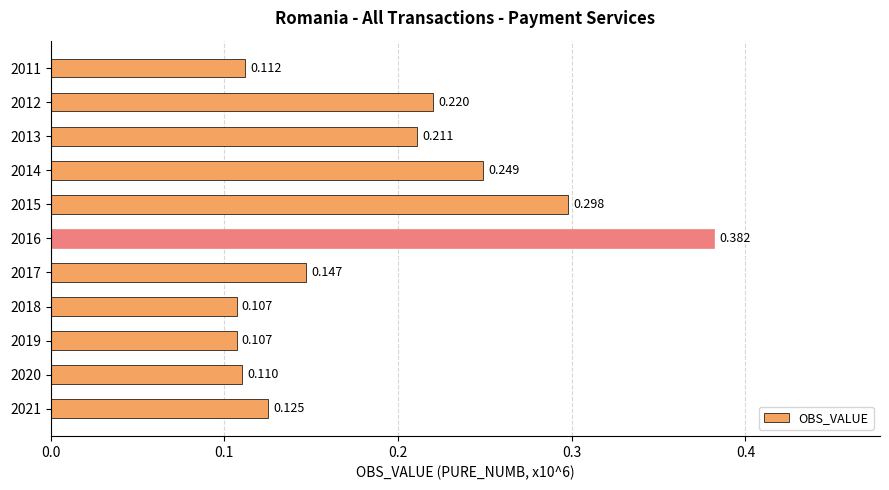

What is the average value?

0.2